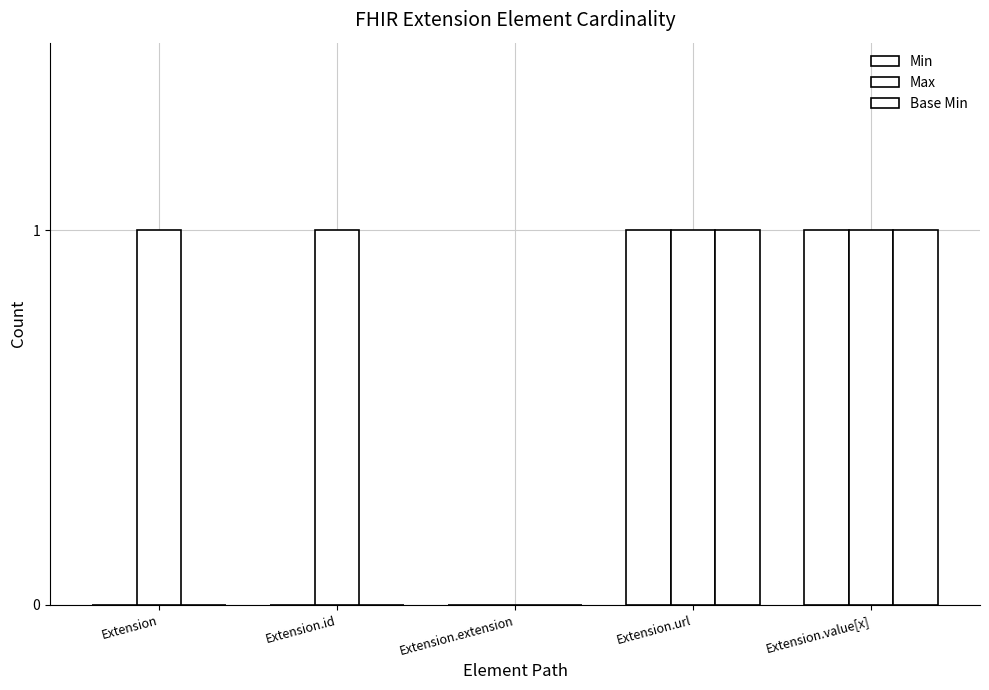

Are the bars horizontal?

No